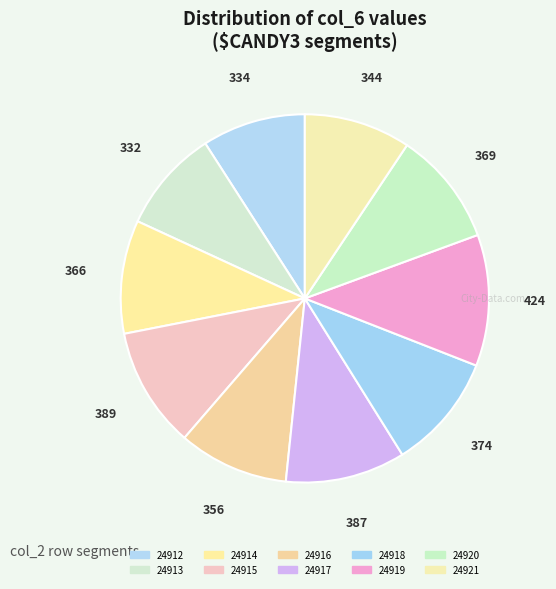

Is the sum of 24921 and 24914 greater than half?

No